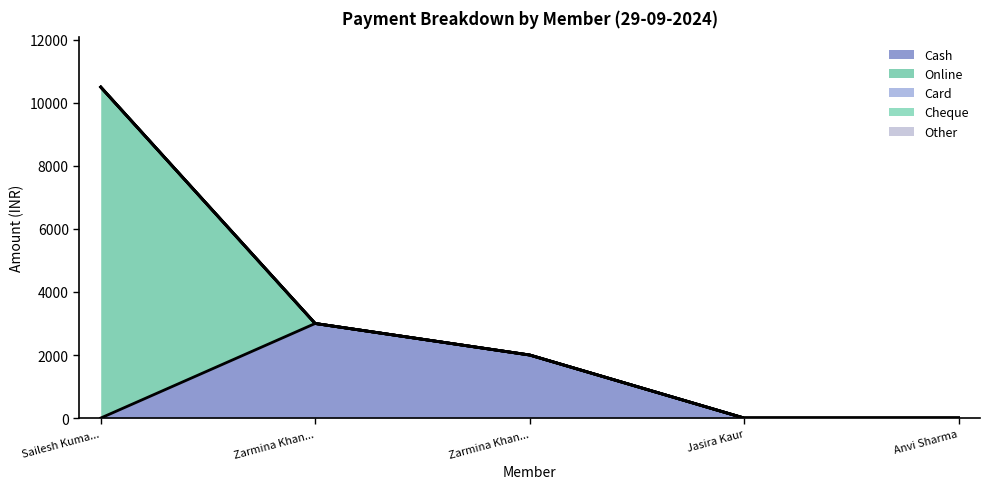

True or false: Cheque and Card cross at least once.

False